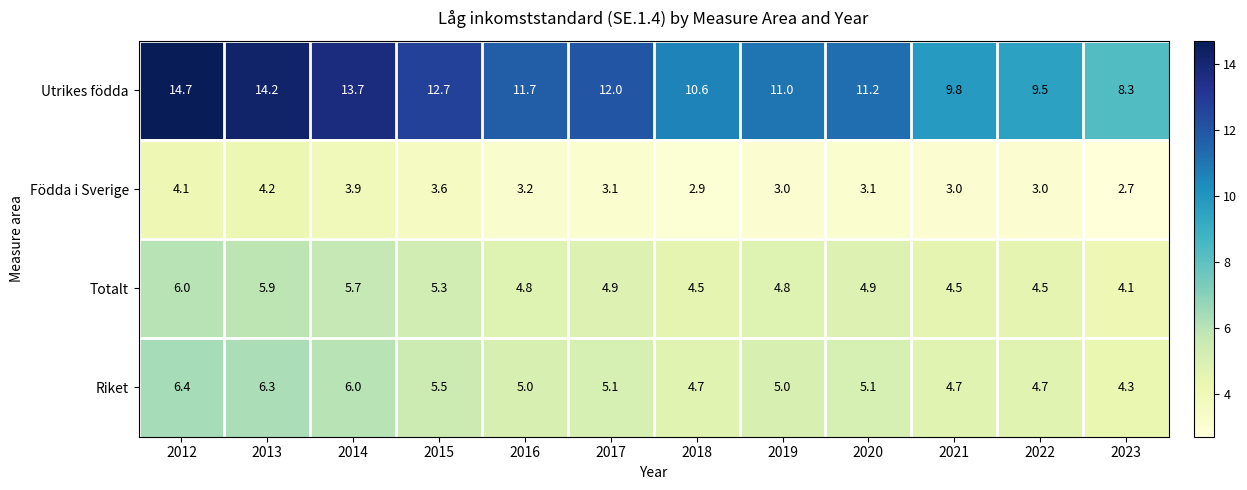

What is the maximum value shown in the chart?

14.7